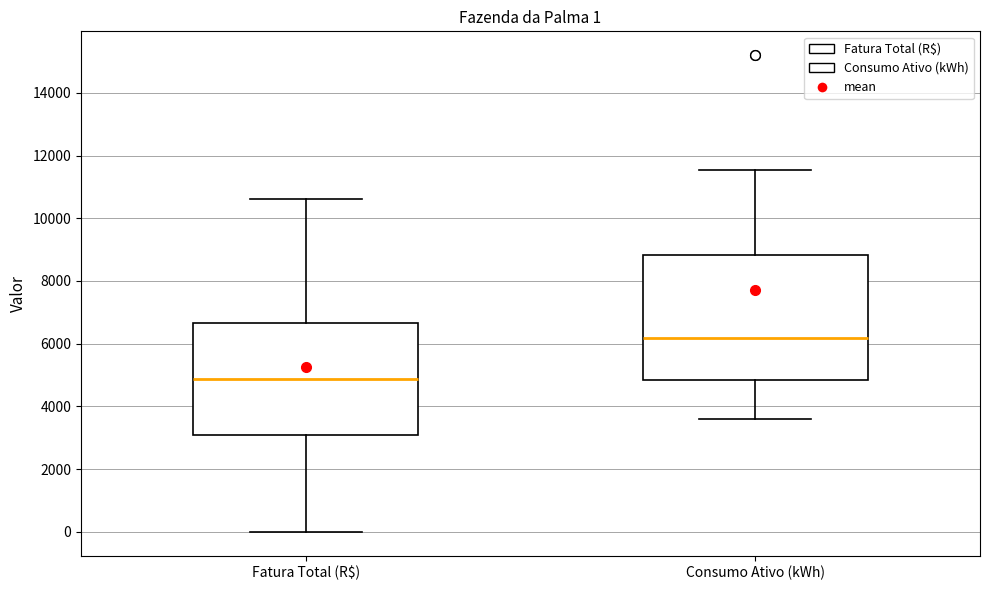

Which box's median line is the highest?

Consumo Ativo (kWh)